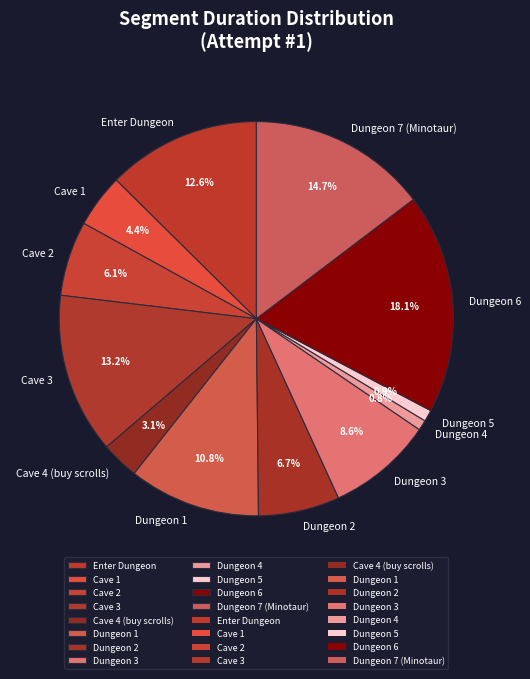

Combined, what portion of the pie is Cave 3 and Dungeon 3?

21.8%